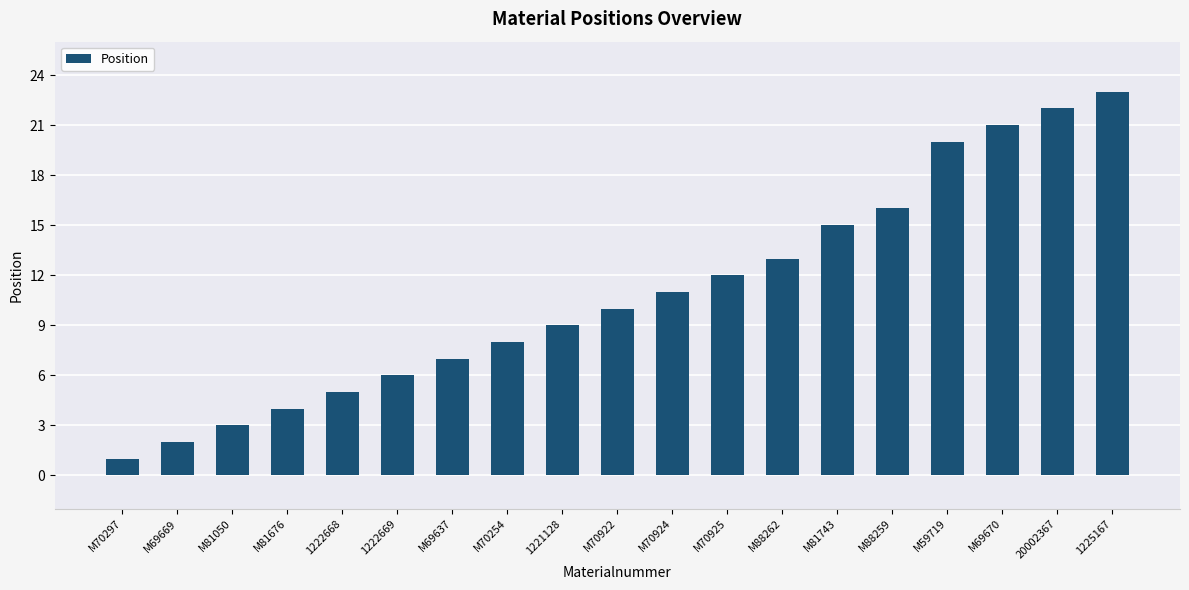

What is the sum of all values?

208